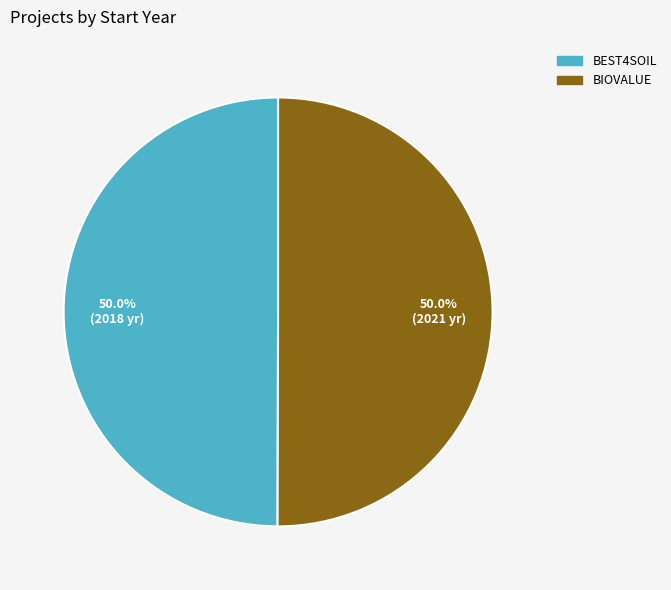

Approximately how many times larger is the value at BIOVALUE compared to BEST4SOIL?

1.0